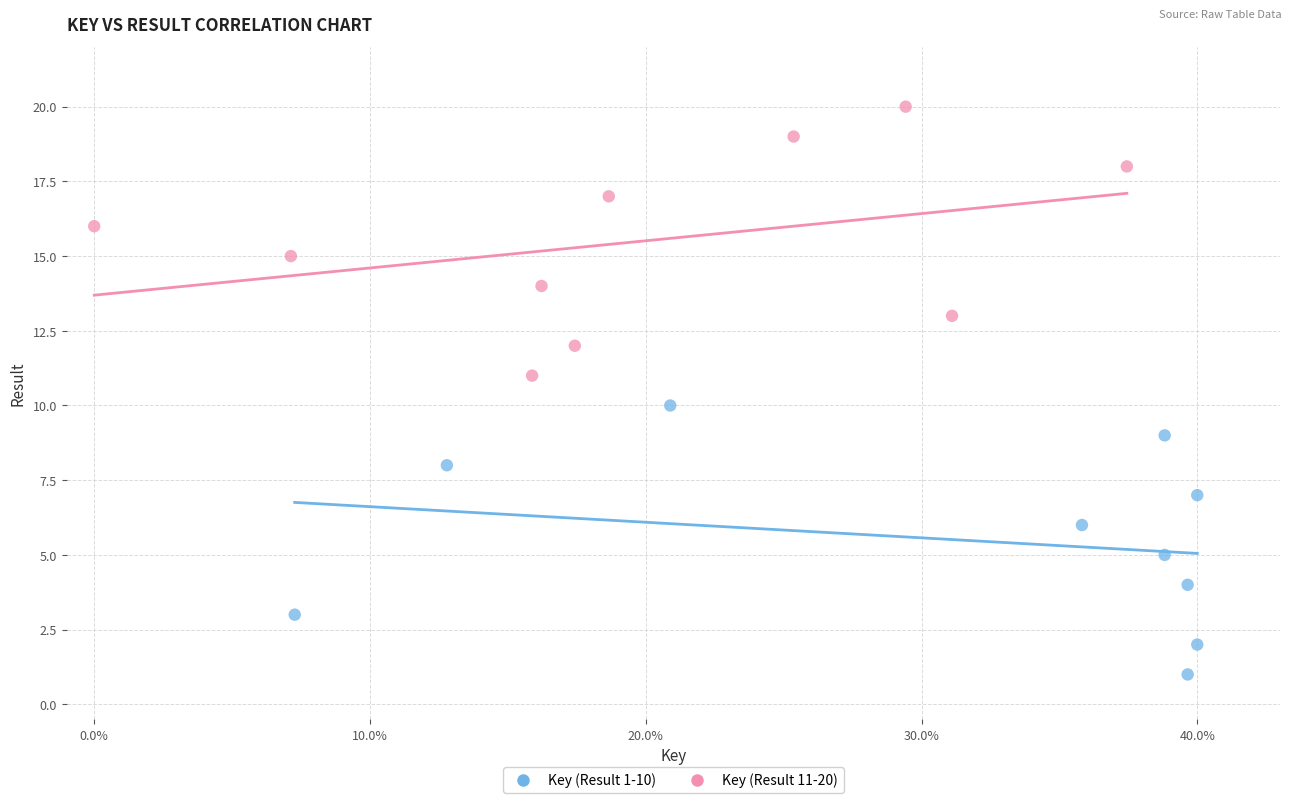

Which series reaches the minimum Y coordinate?

Key (Result 1-10)